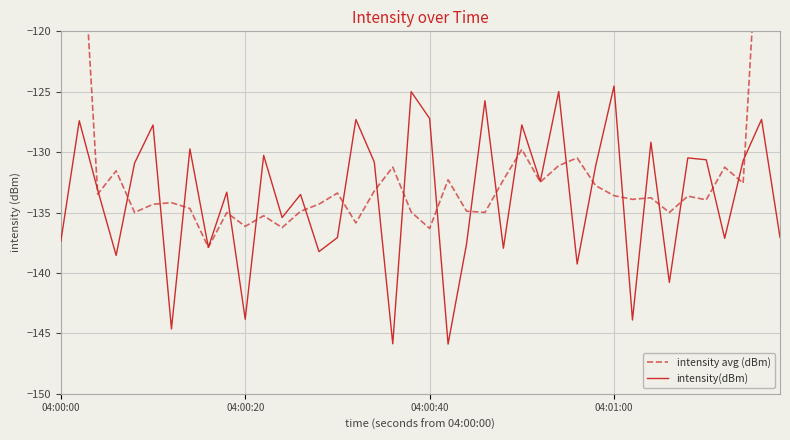

True or false: intensity(dBm) and intensity avg (dBm) intersect in this chart.

True